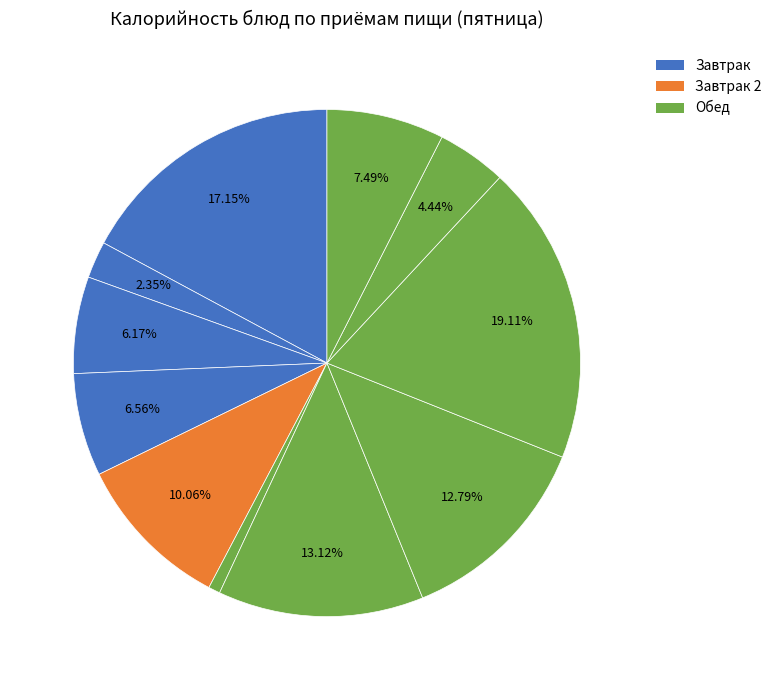

Count the number of slices in the pie.

11